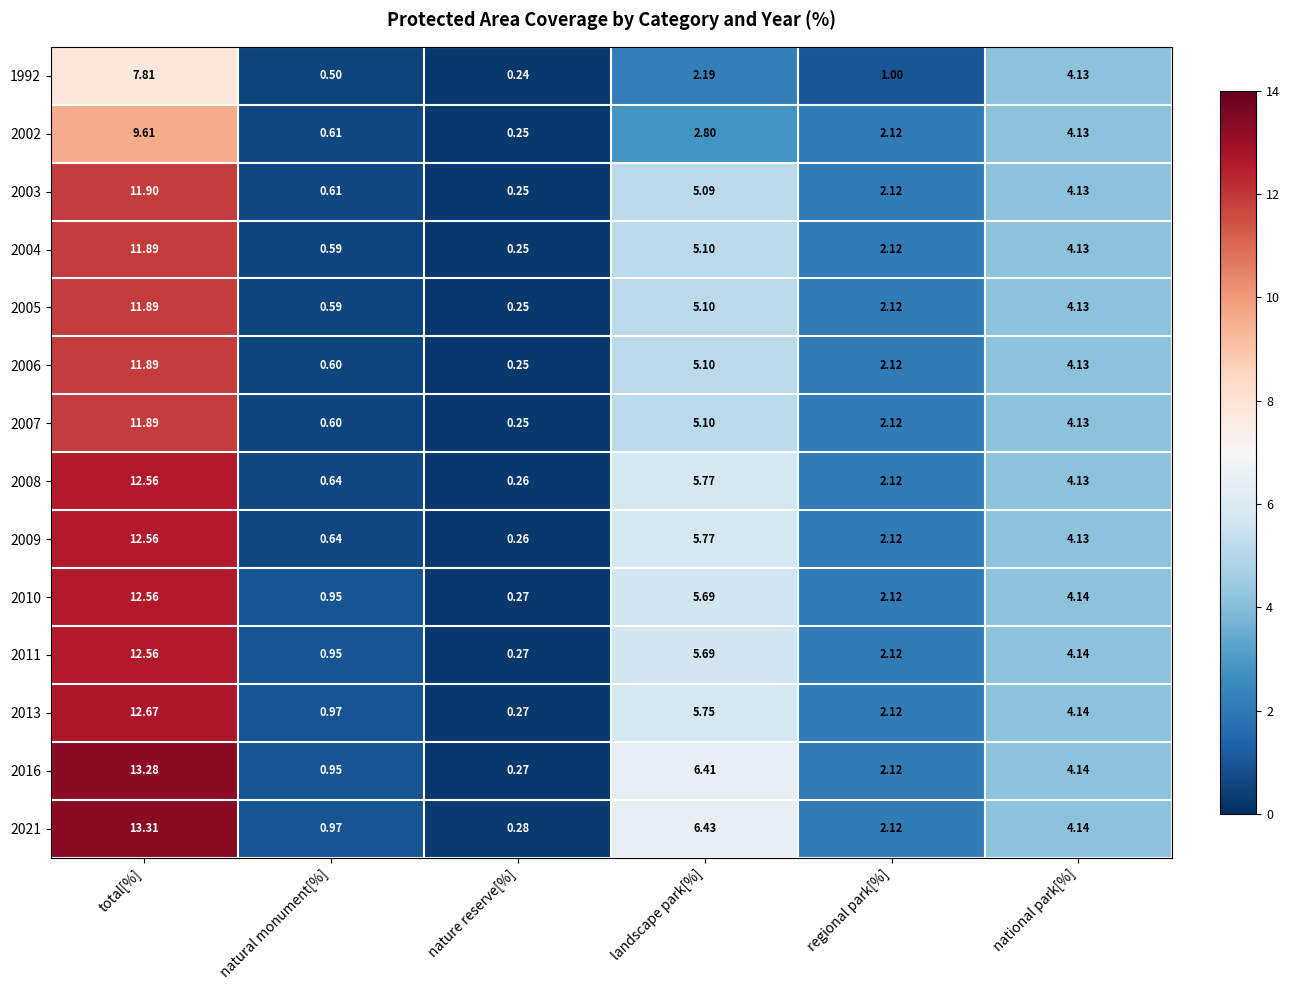

At which label does 1992 first exceed 2?

total[%]